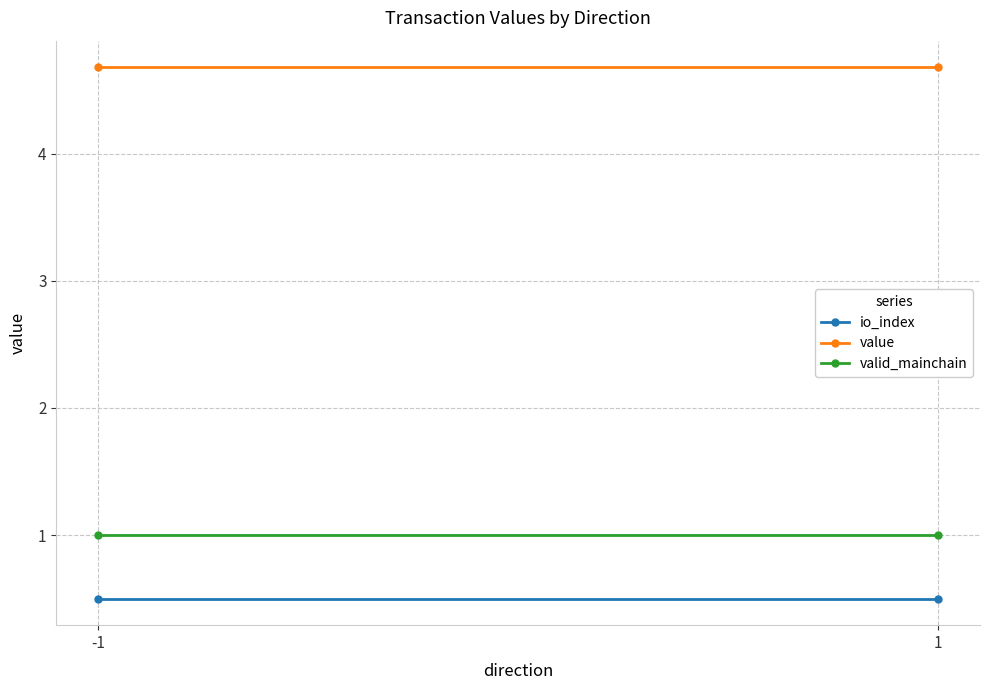

At which label does valid_mainchain reach its peak?

-1